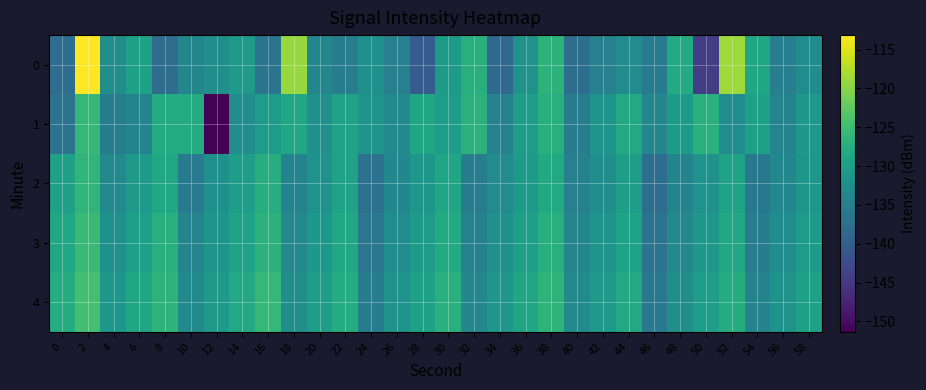

How many distinct data groups are displayed?

5